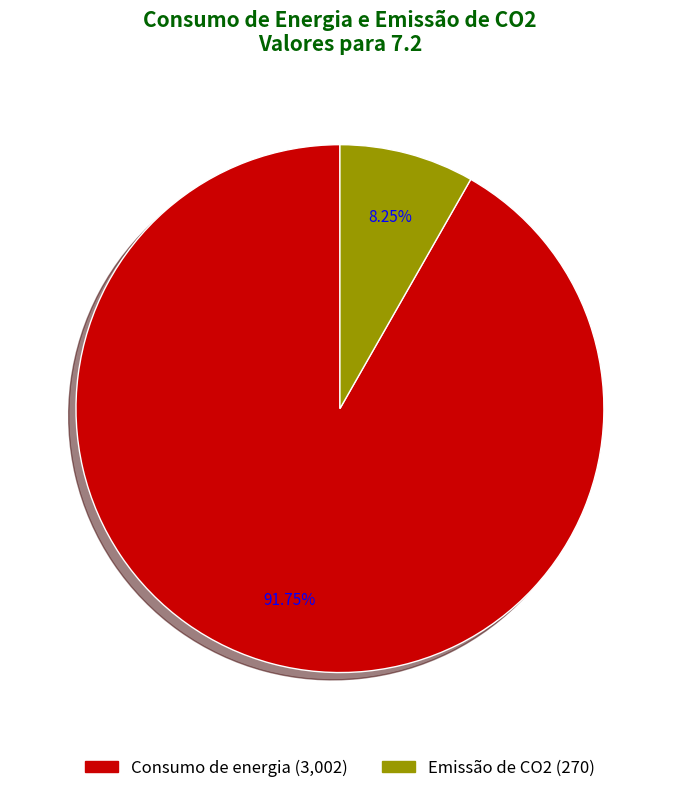

Which slice is the smallest?

Emissão de CO2